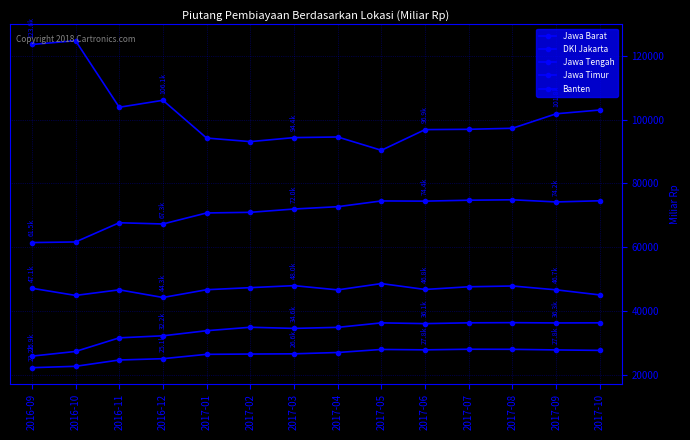

Between 2017-08 and 2016-10, which is larger?

2017-08